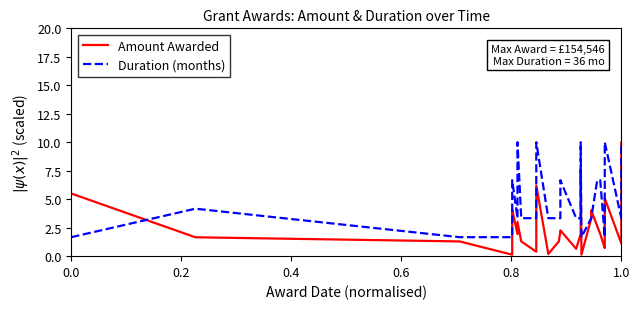

What is the lowest value of the Amount Awarded series?

0.1